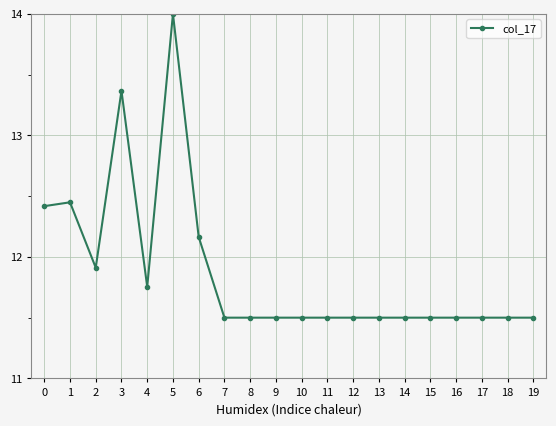

Between 4 and 3, which is larger?

3